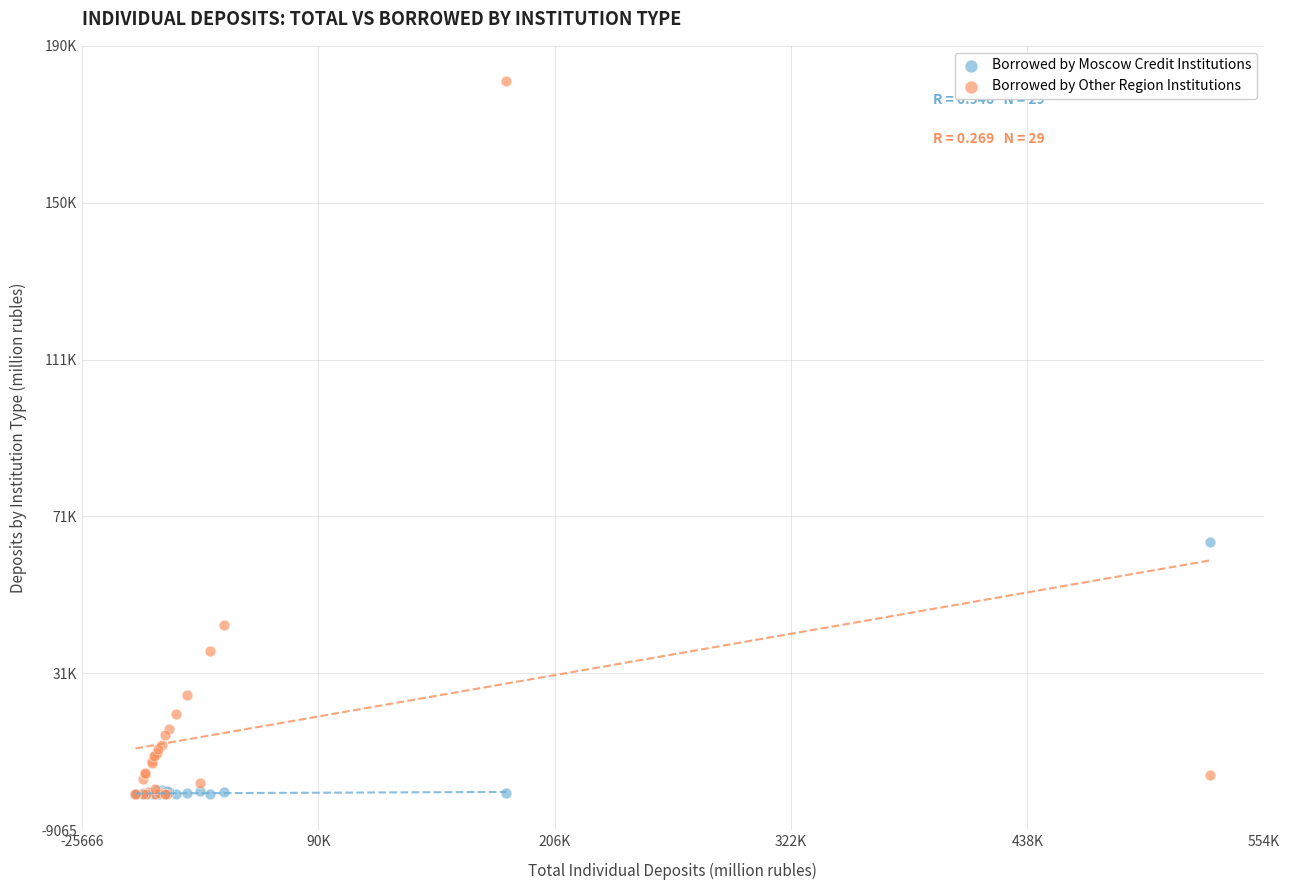

What are all the series names shown in the legend?

Borrowed by Moscow Credit Institutions, Borrowed by Other Region Institutions